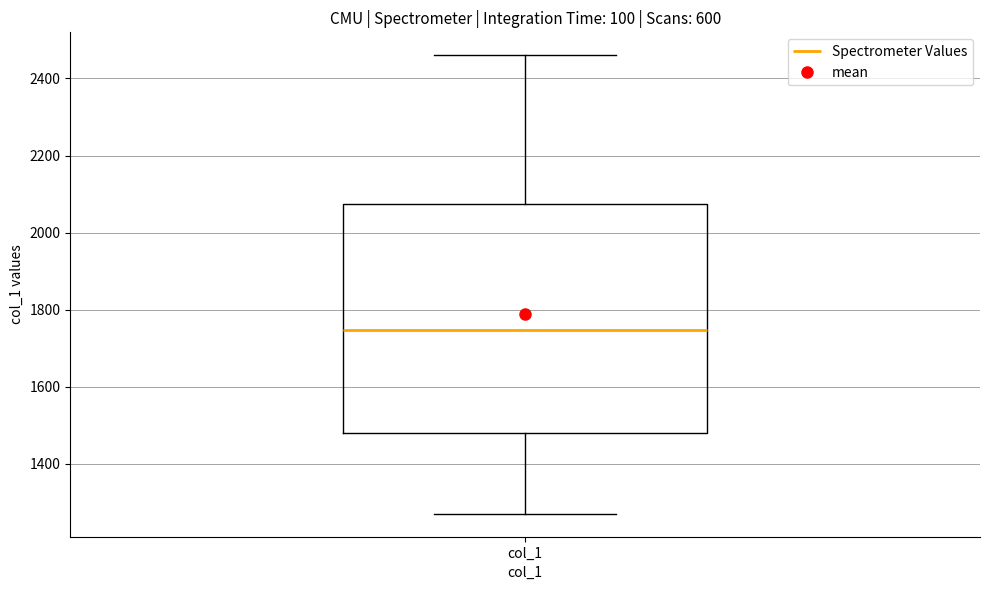

Where does the upper whisker of the box for col_1 end on the y-axis? The values are not printed on the chart, so give them approximately, as read against the axis.

2460